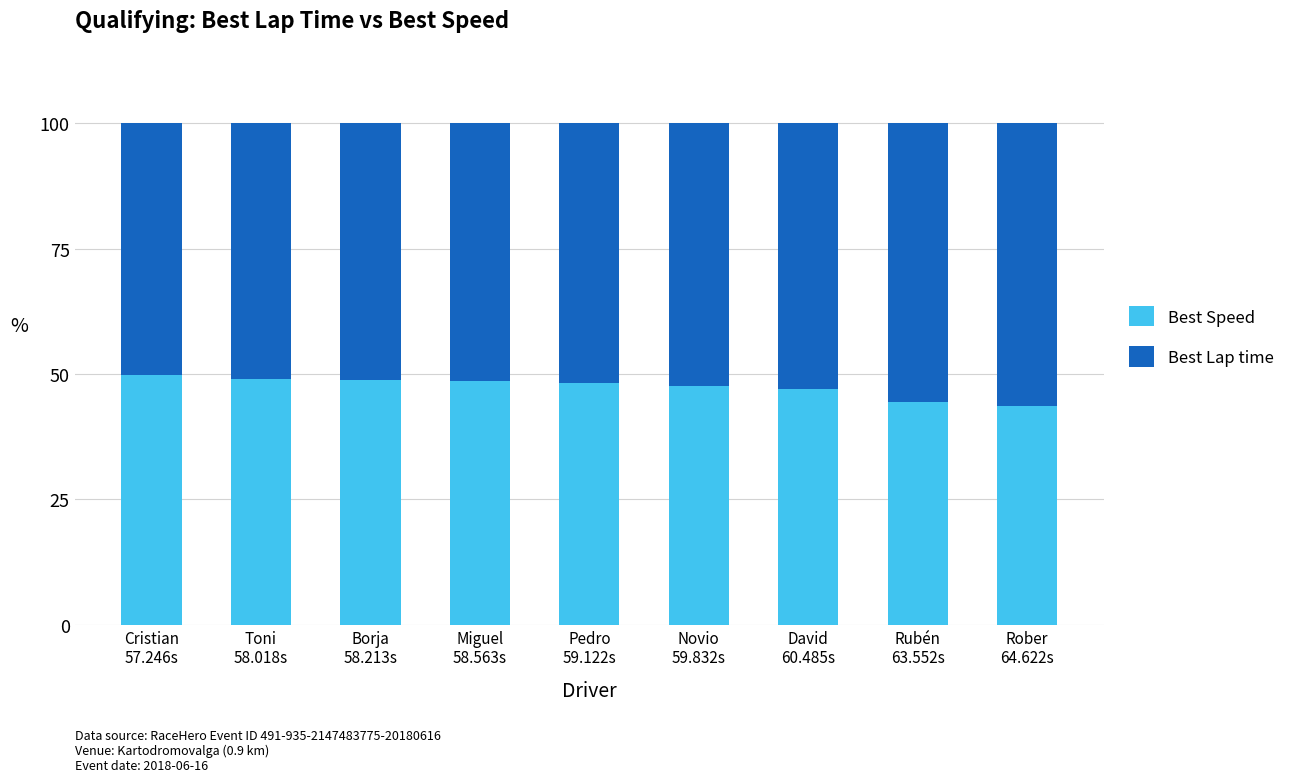

What is the lowest value of the Best Speed series?

43.7